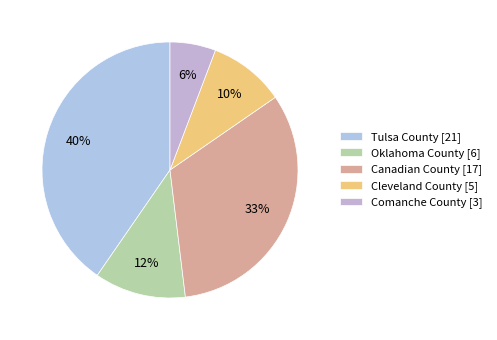

To the nearest percent, what percentage of the pie is Cleveland County?

10%